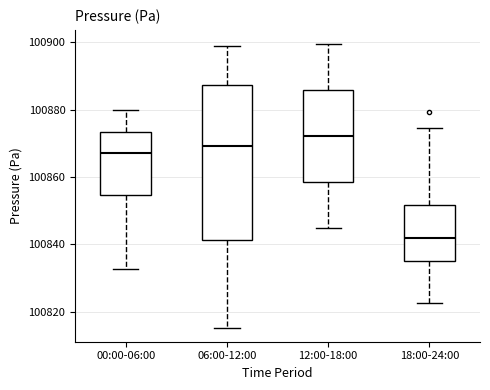

Where does the median line of the box for 12:00-18:00 sit on the y-axis? The values are not printed on the chart, so give them approximately, as read against the axis.

100872